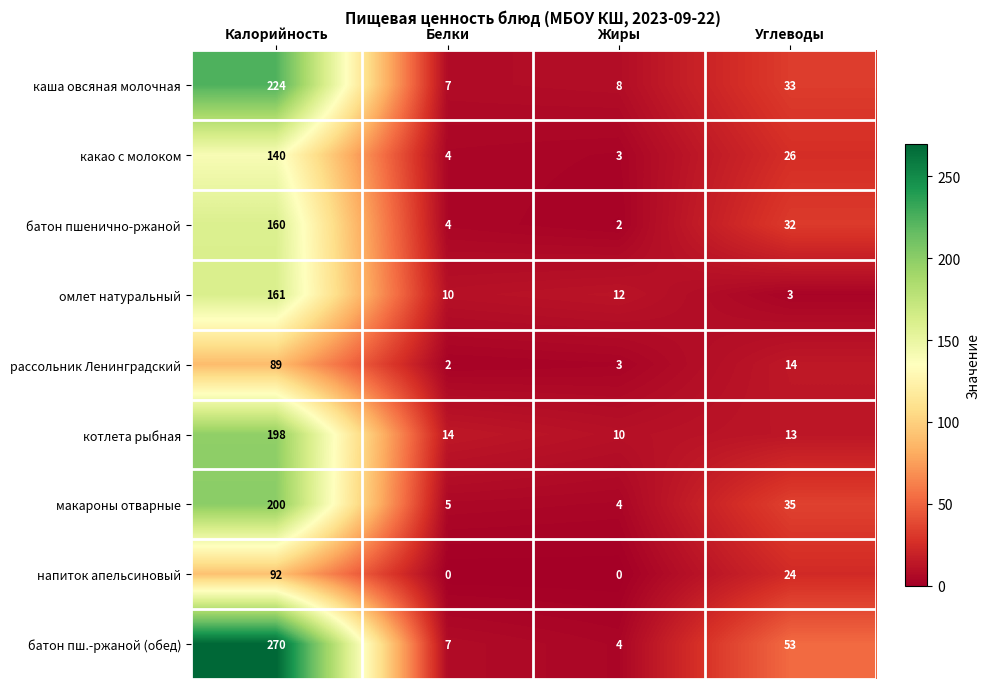

Which category has the highest value across all series?

Калорийность